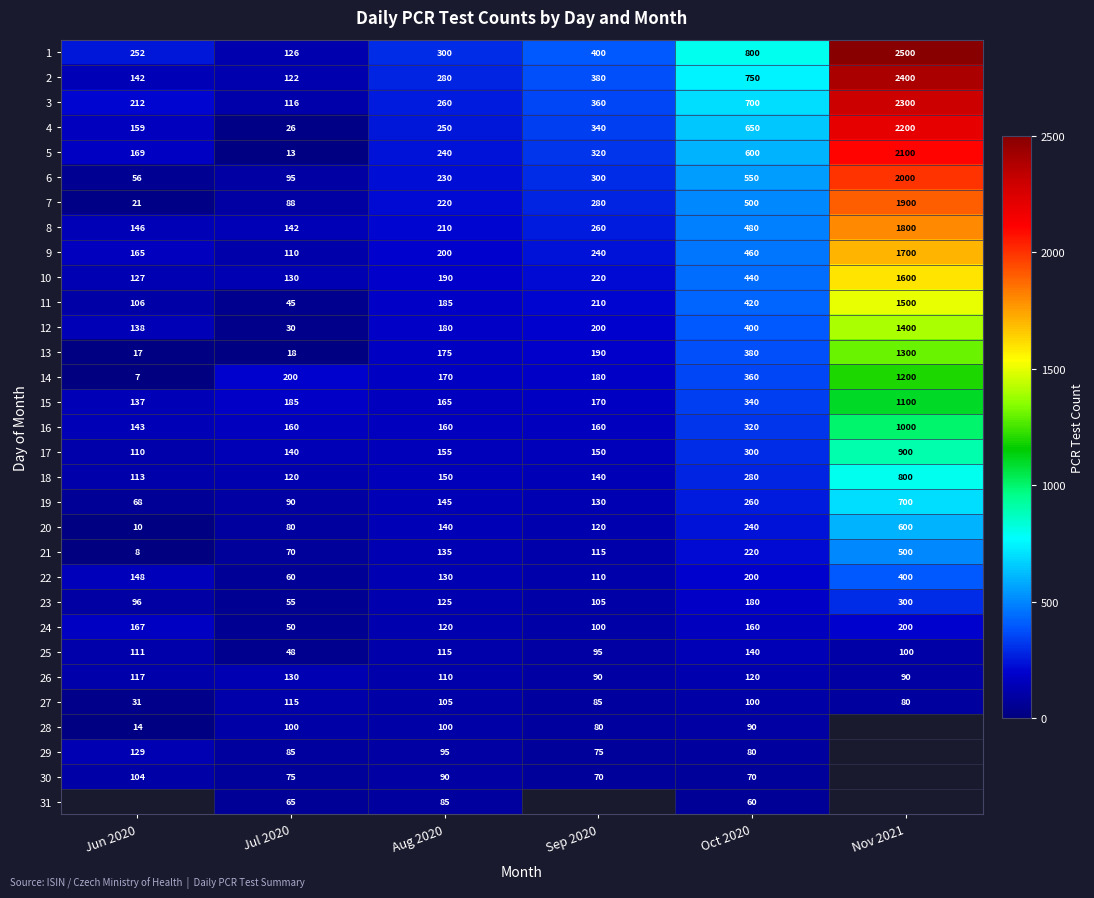

List the labels in order of 14 value, largest first.

Nov 2021, Oct 2020, Jul 2020, Sep 2020, Aug 2020, Jun 2020